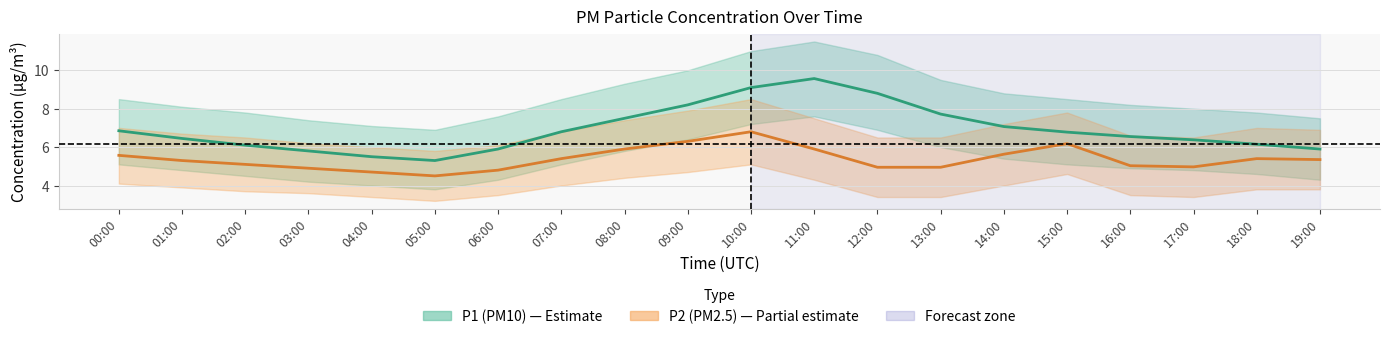

What position from the left is 16:00?

17